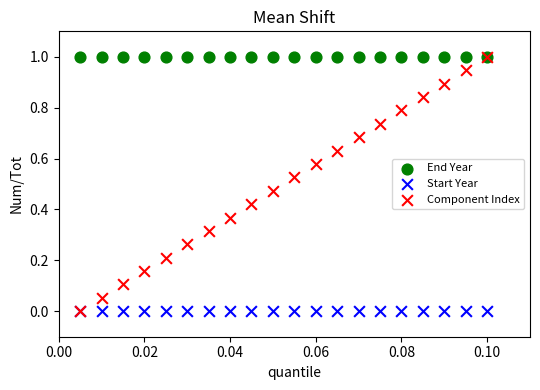

What are all the series names shown in the legend?

End Year, Start Year, Component Index